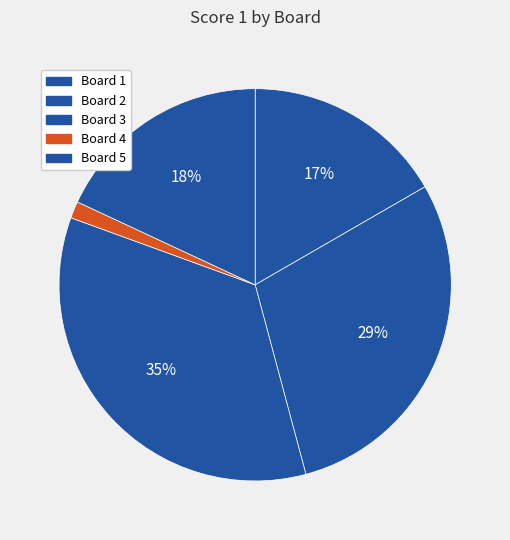

Does Board 4 account for over 50% of the chart?

No